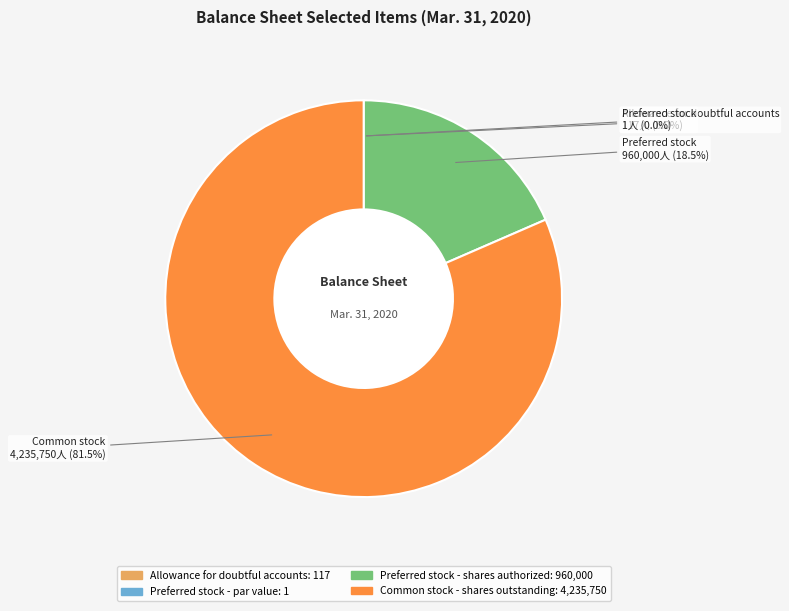

Does any single category account for the majority?

Yes